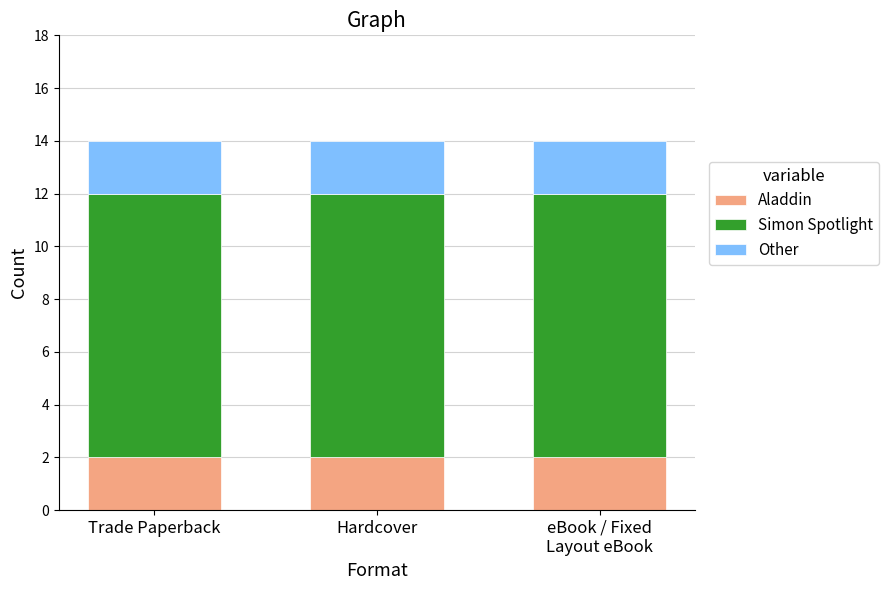

What is the total value across all series at Hardcover?

14